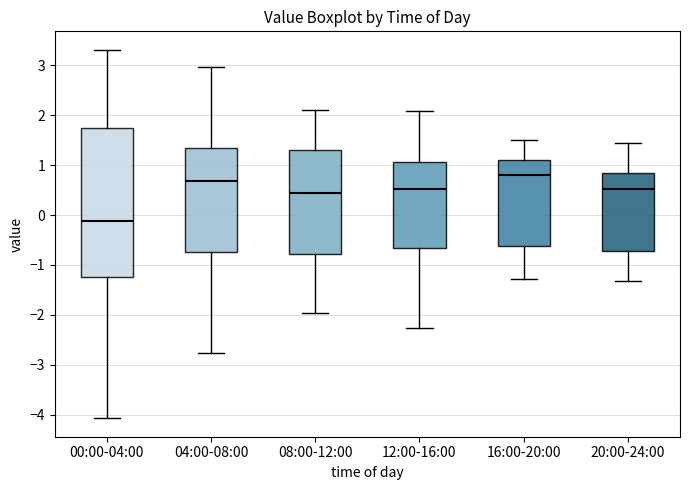

Reading left to right, transcribe this box plot: for each box, give where its median line is, the range the box spans, and where its two whiskers end, as read against the y-axis. The values are not printed on the chart, so give them approximately, as read against the axis.

00:00-04:00: median -0.1, box -1.2 to 1.7, whiskers -4.1 to 3.3
04:00-08:00: median 0.7, box -0.7 to 1.3, whiskers -2.8 to 3.0
08:00-12:00: median 0.4, box -0.8 to 1.3, whiskers -2.0 to 2.1
12:00-16:00: median 0.5, box -0.7 to 1.1, whiskers -2.3 to 2.1
16:00-20:00: median 0.8, box -0.6 to 1.1, whiskers -1.3 to 1.5
20:00-24:00: median 0.5, box -0.7 to 0.8, whiskers -1.3 to 1.4